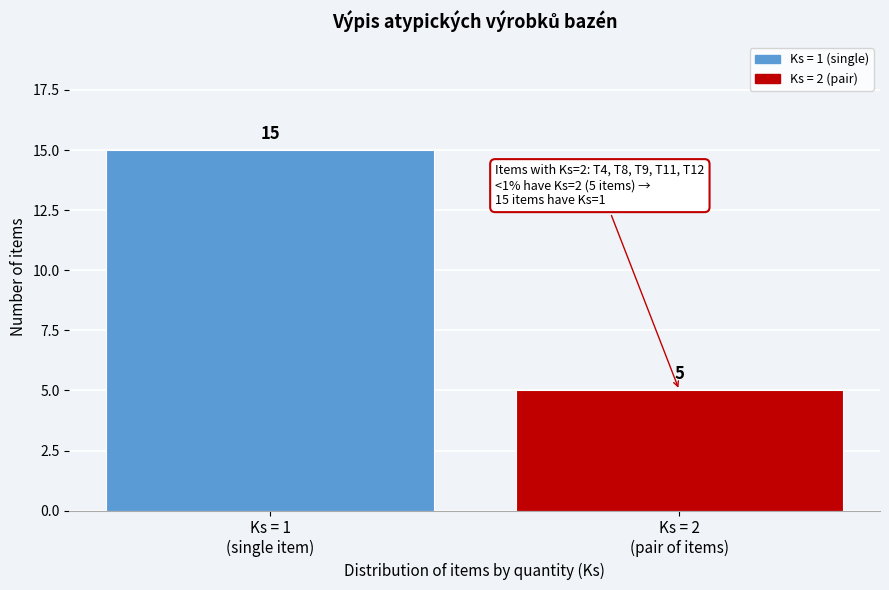

Reading left to right, what are all the values shown in this chart?

15	5